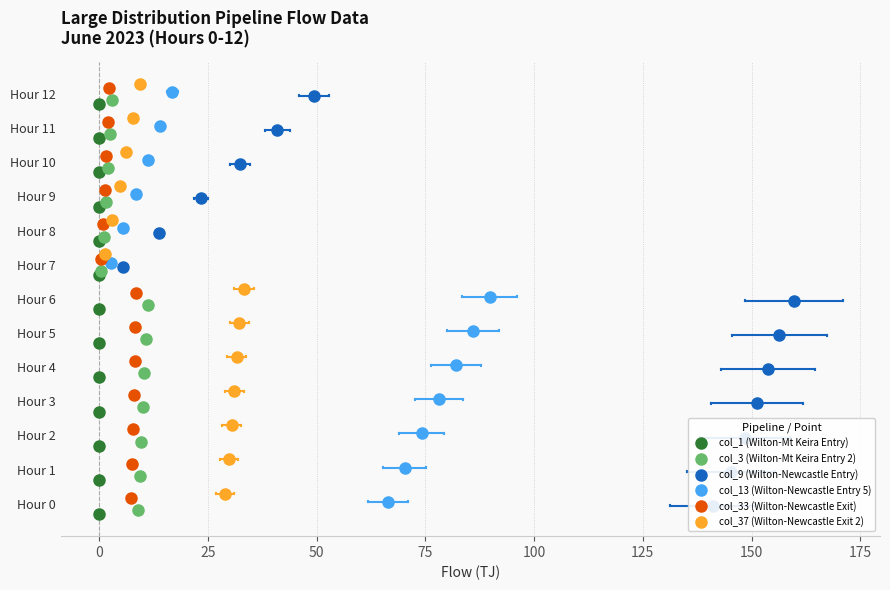

True or false: col_33 (Wilton-Newcastle Exit) and col_13 (Wilton-Newcastle Entry 5) cross at least once.

False